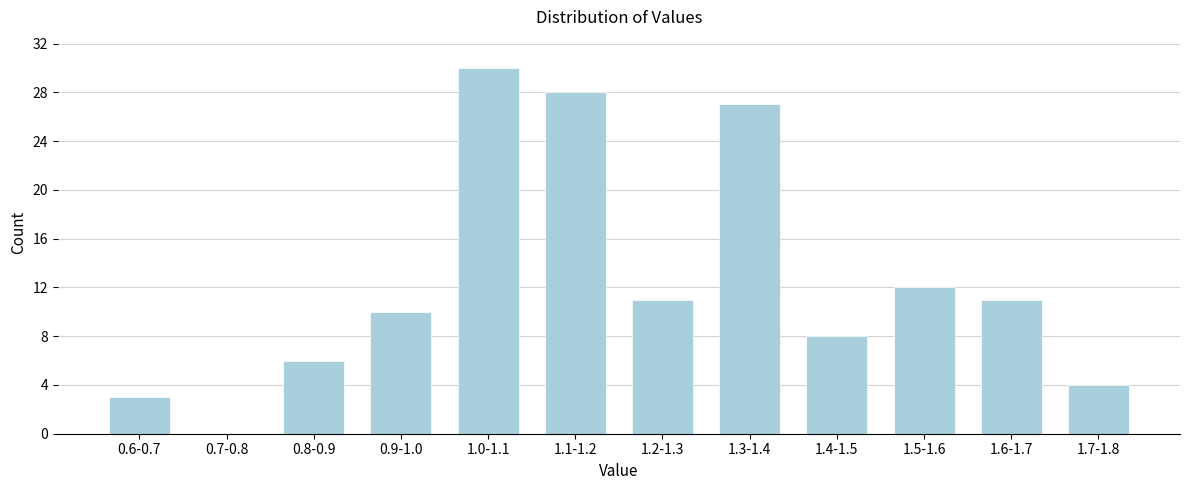

Reading left to right, extract all data points from this chart.

0.6-0.7=3	0.7-0.8=0	0.8-0.9=6	0.9-1.0=10	1.0-1.1=30	1.1-1.2=28	1.2-1.3=11	1.3-1.4=27	1.4-1.5=8	1.5-1.6=12	1.6-1.7=11	1.7-1.8=4